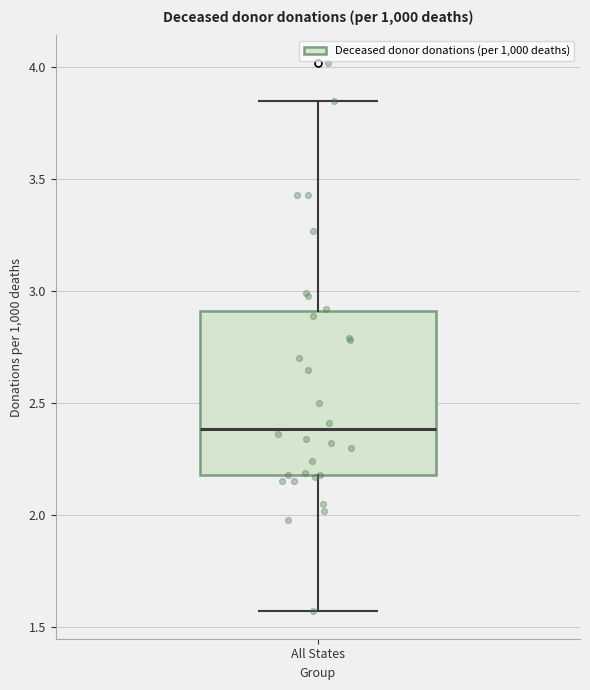

Transcribe this box plot: give where the median line is, the range the box spans, and where the two whiskers end, as read against the y-axis. The values are not printed on the chart, so give them approximately, as read against the axis.

median 2.40, box 2.20 to 2.90, whiskers 1.55 to 3.85